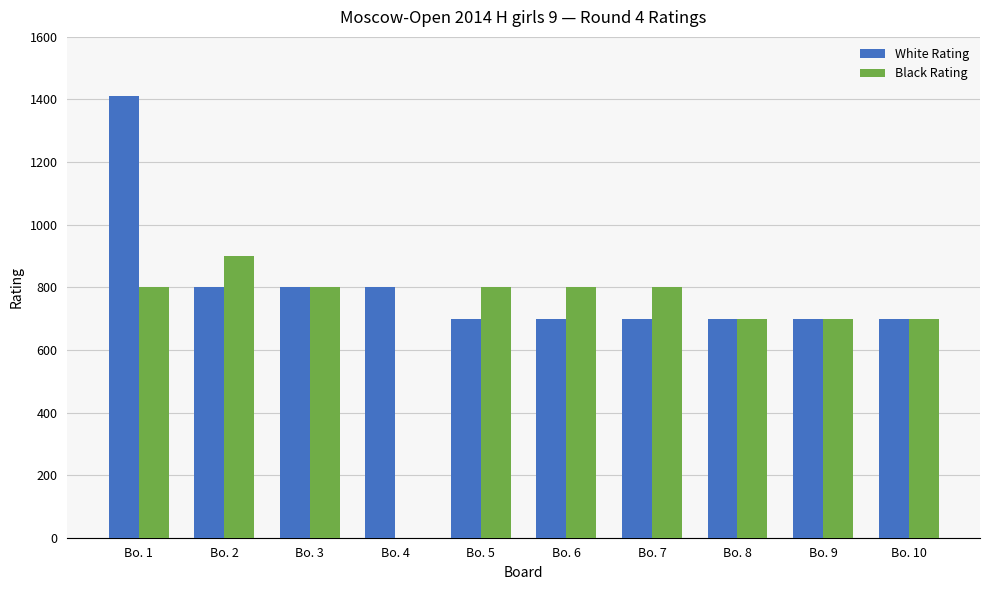

Reading left to right, extract all data points from this chart.

White Rating: 1412	800	800	800	700	700	700	700	700	700
Black Rating: 800	900	800	0	800	800	800	700	700	700